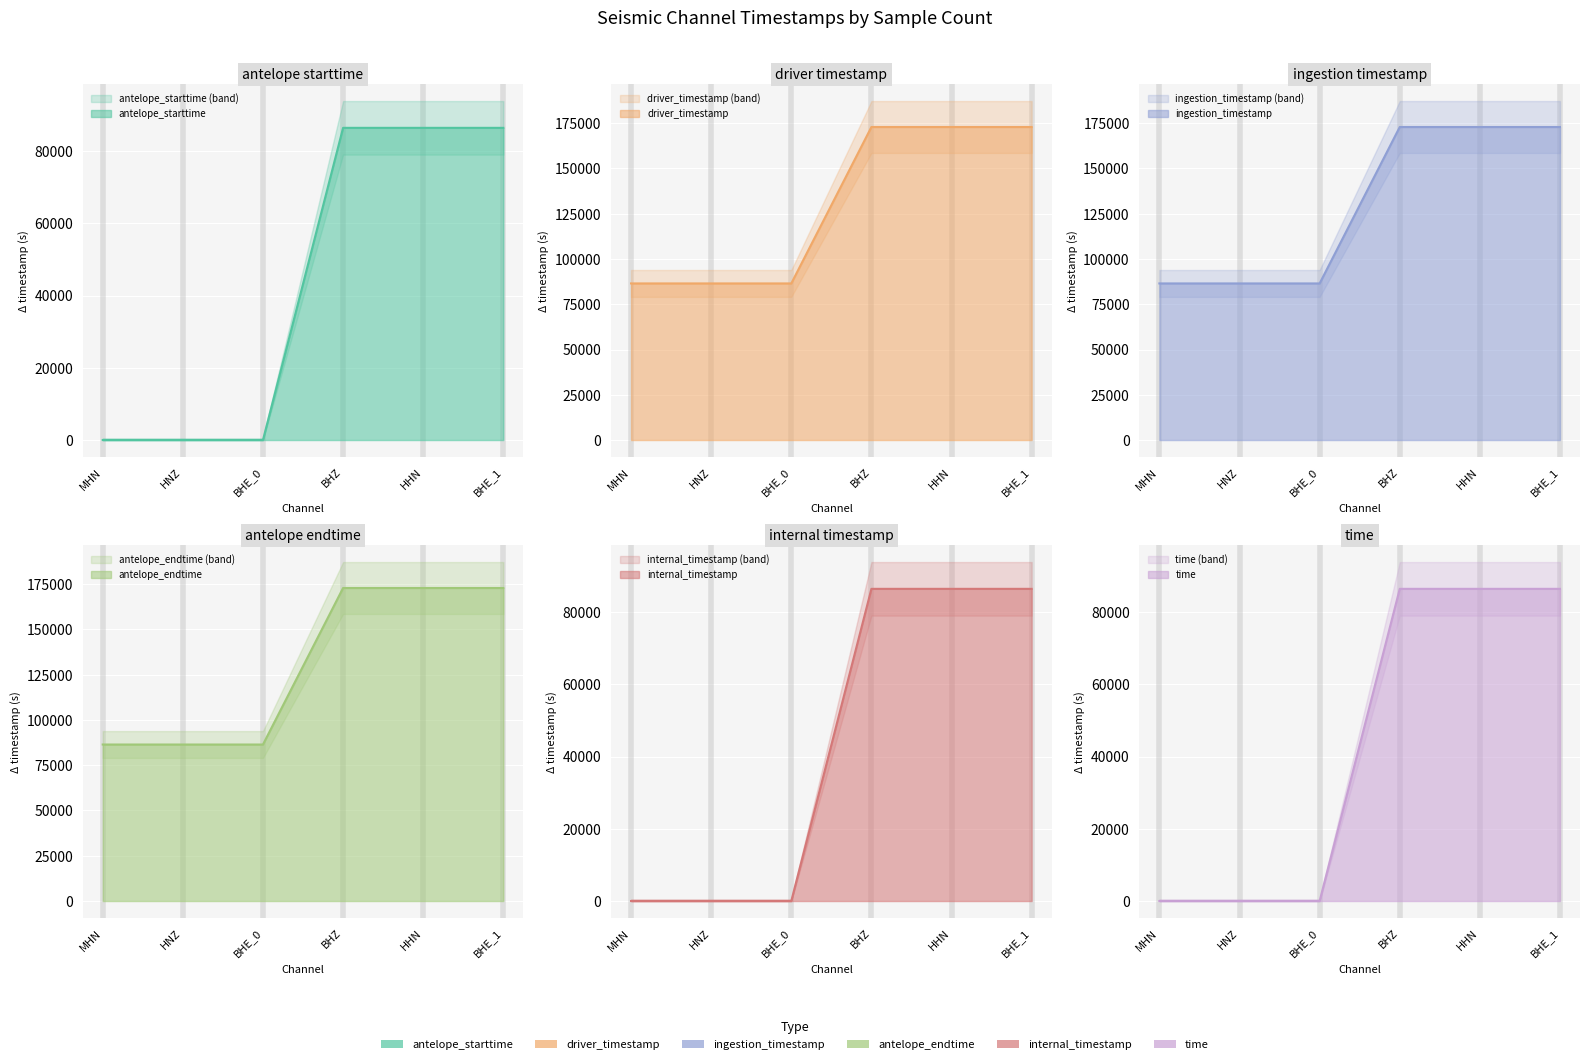

At which category is the sum across all series the highest?

BHE_1